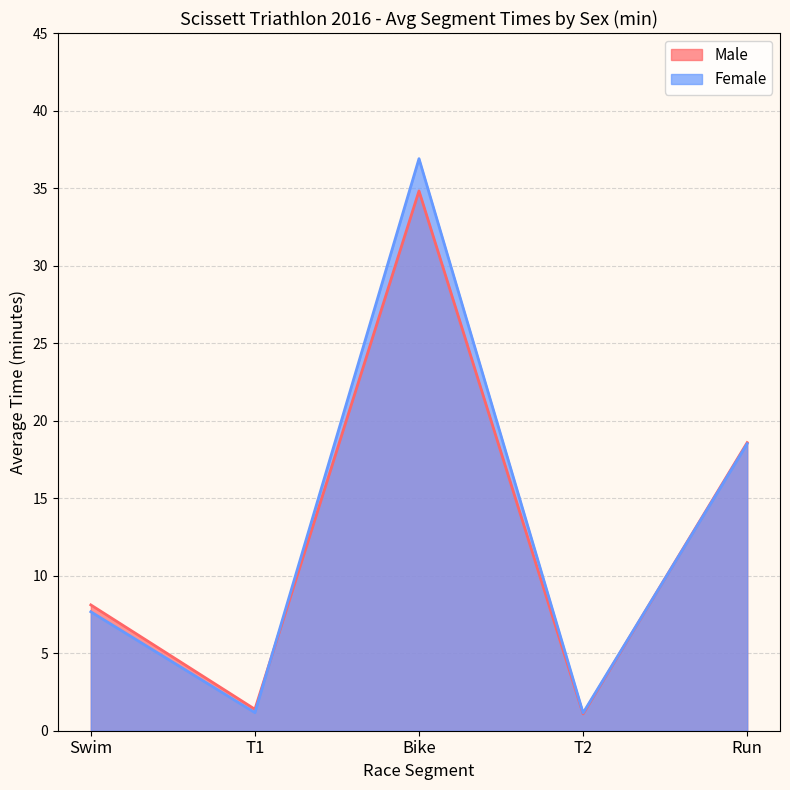

What is the smallest value displayed?

1.1